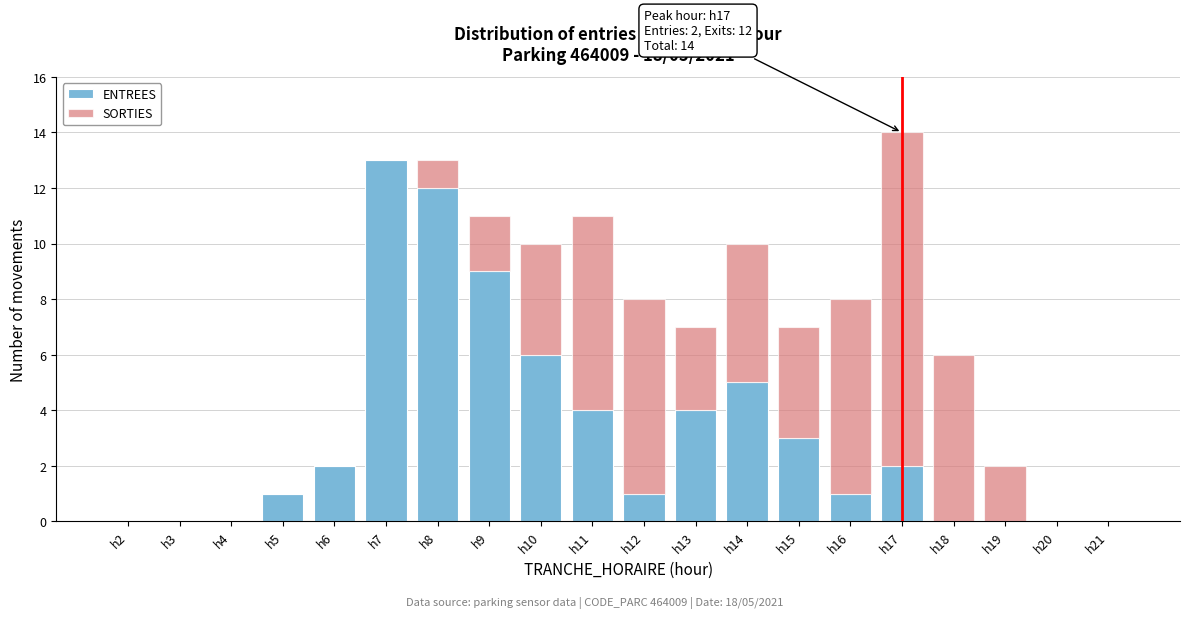

At which category is the sum across all series the highest?

h17